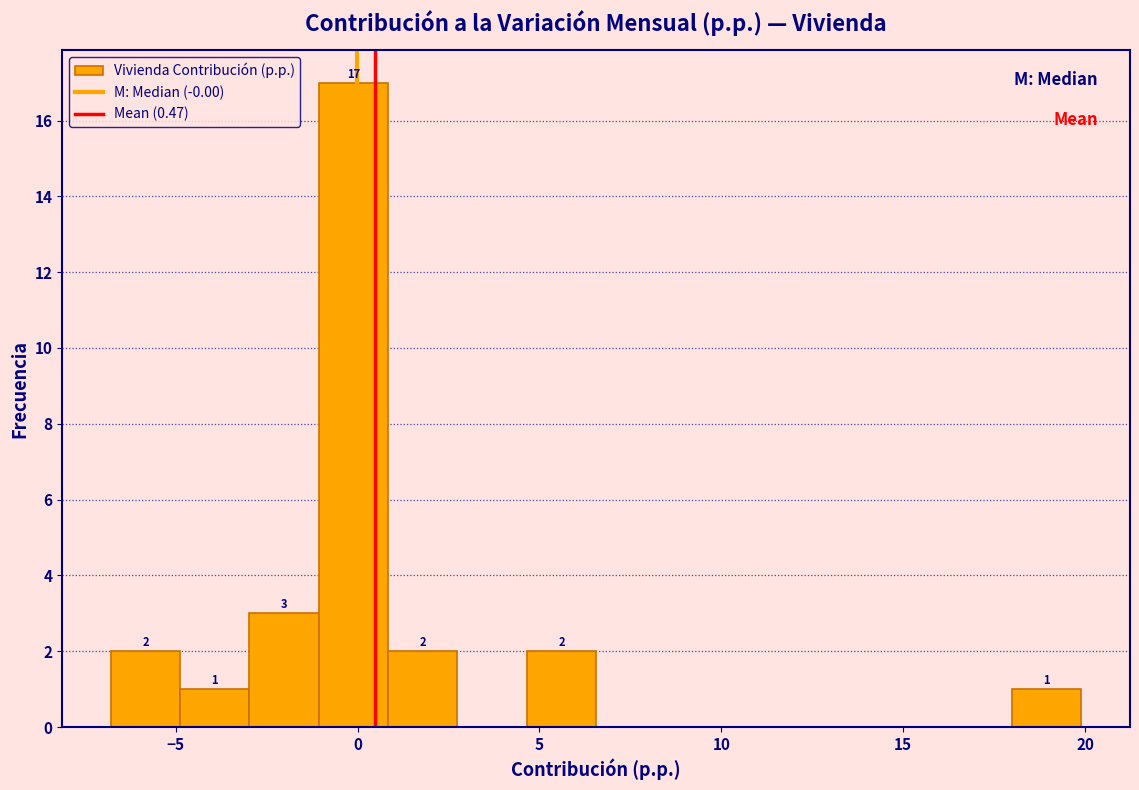

Around what value on the x-axis is the tallest bar? Give the approximate position of its centre, as read against the axis.

0.0